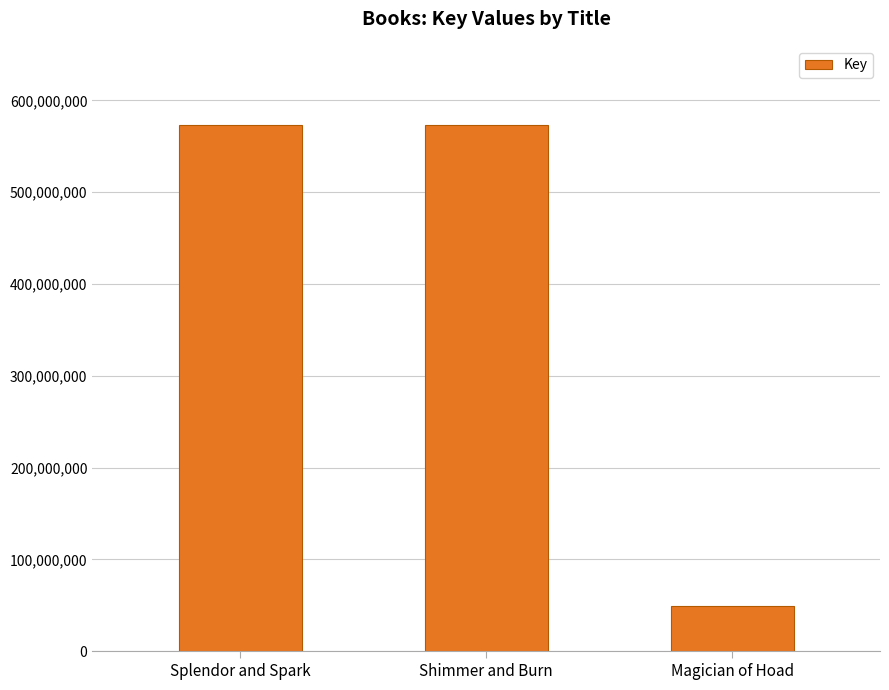

What is the minimum value shown in the chart?

48752679